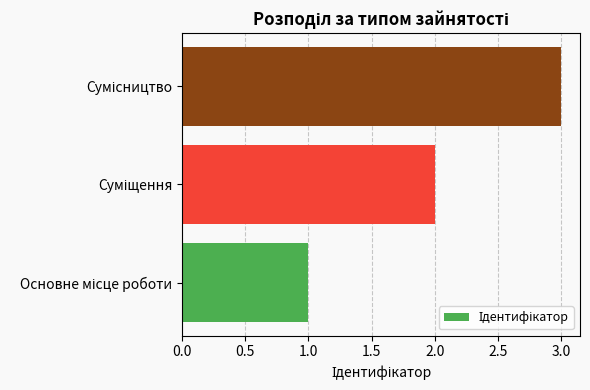

What is the maximum value shown in the chart?

3